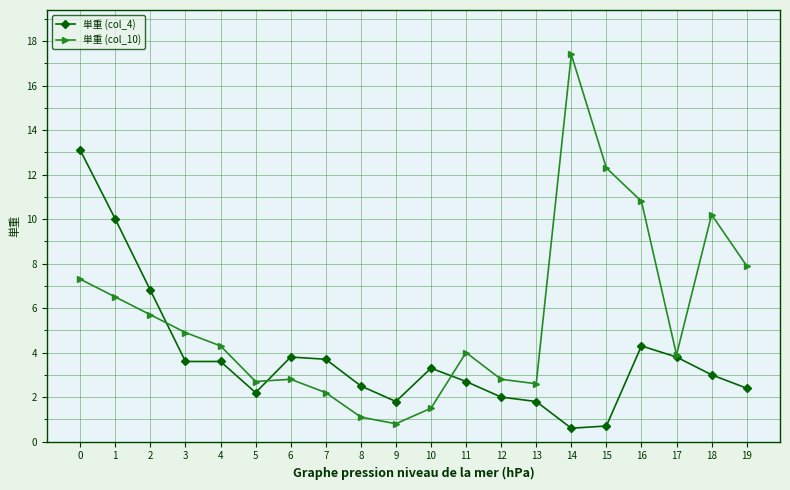

Between 11 and 12, which series saw the biggest shift?

単重 (col_10)